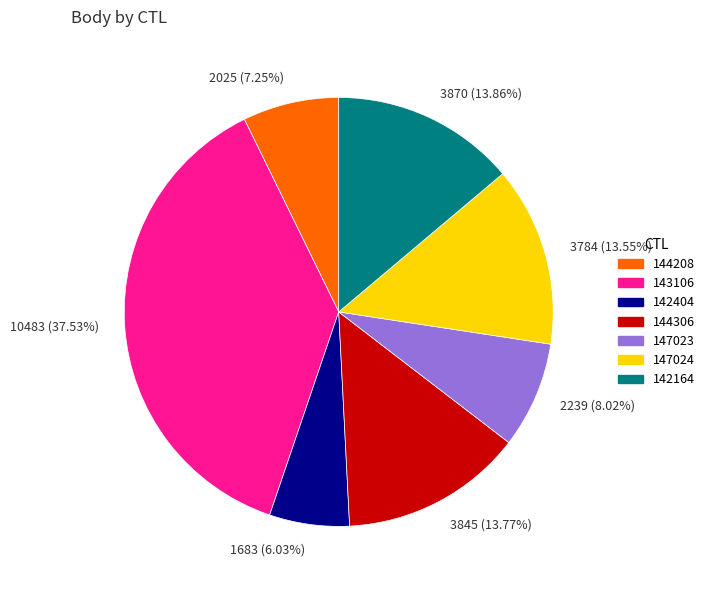

What is the smallest slice in the pie chart?

1683 (6.03%)